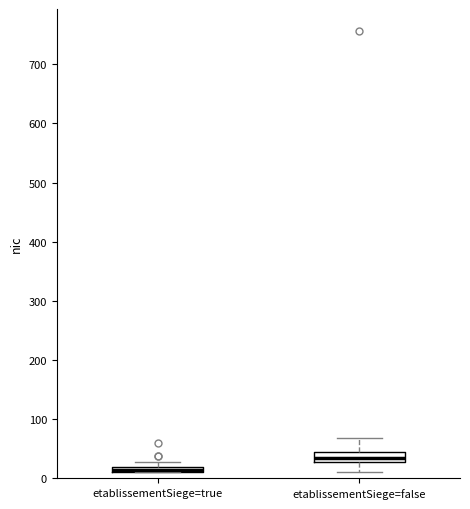

Where does the lower whisker of the box for etablissementSiege=false end on the y-axis? The values are not printed on the chart, so give them approximately, as read against the axis.

10